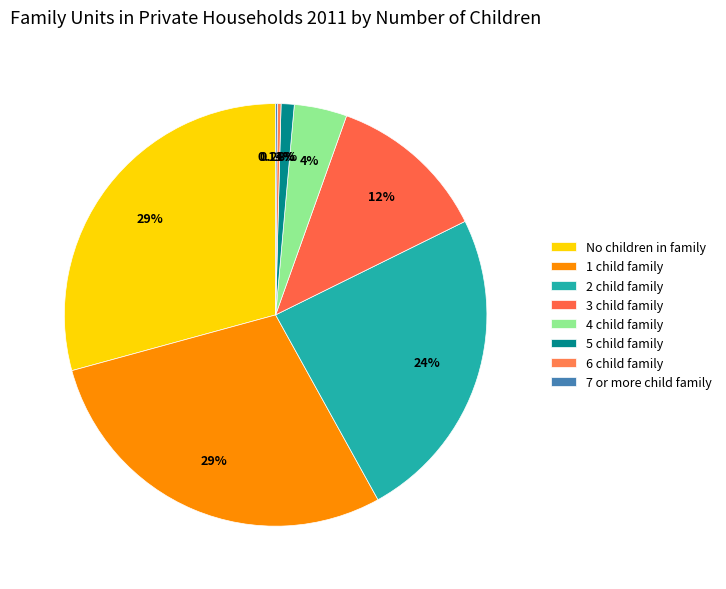

What is the total percentage of 5 child family and 6 child family?

1.3%